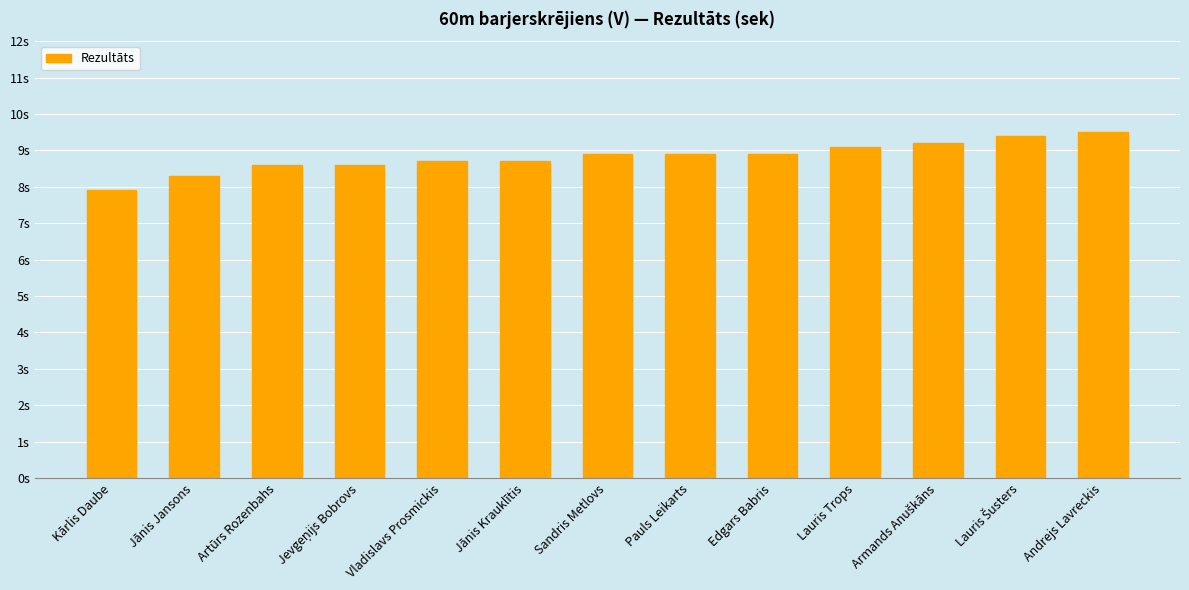

Does the chart contain any negative values?

No